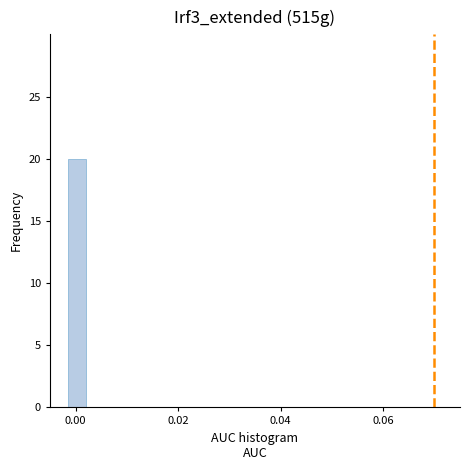

Around what value on the x-axis is the tallest bar? Give the approximate position of its centre, as read against the axis.

0.000